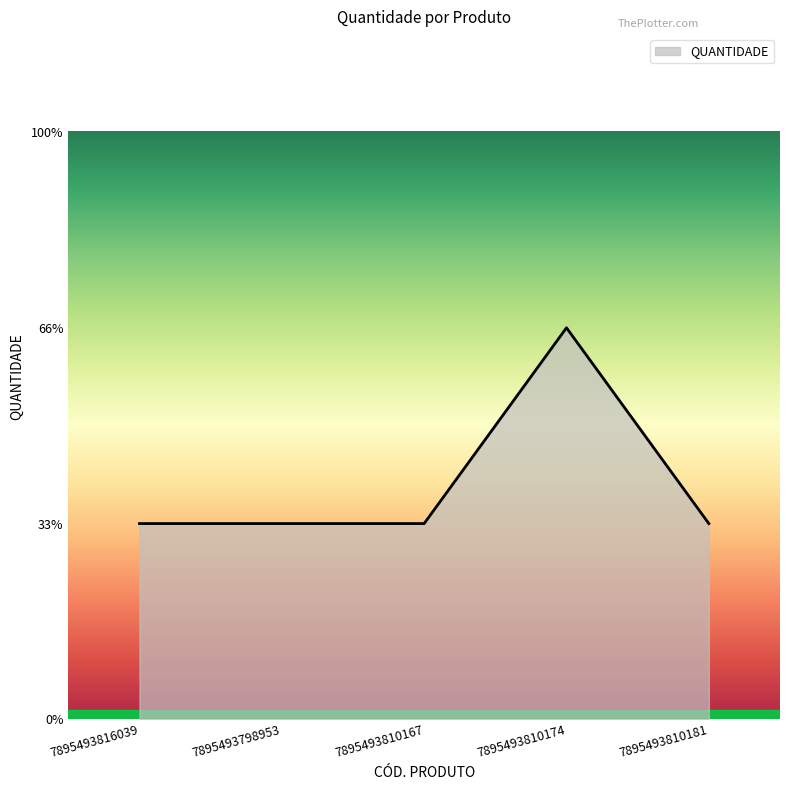

Which category has the highest value across all series?

7895493810174